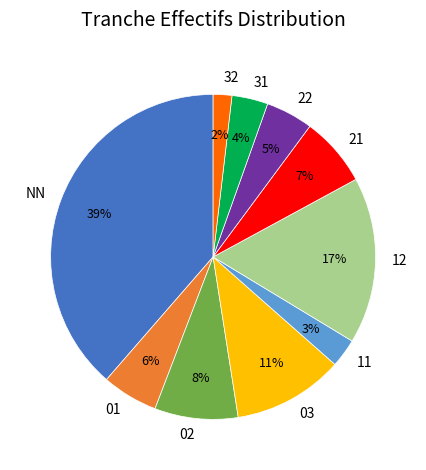

Is 22 the majority of the pie?

No